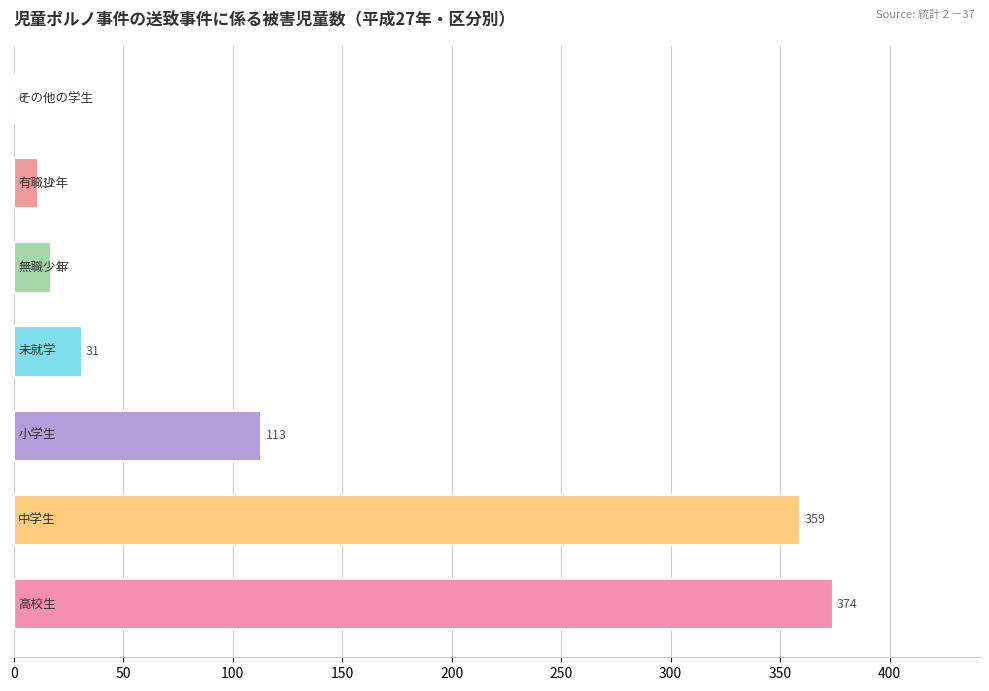

What is the sum of all values?

905